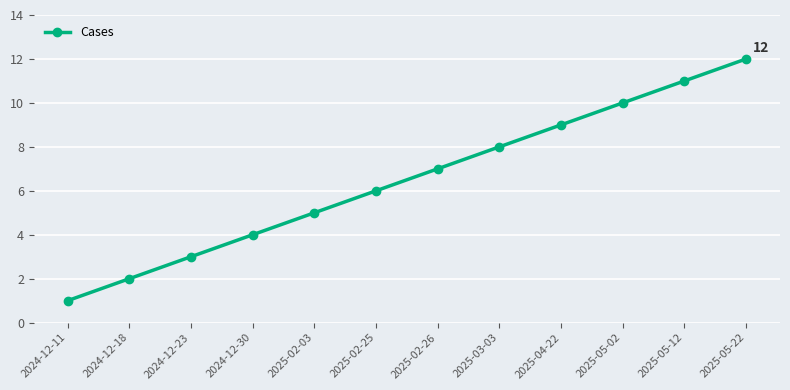

How many lines are shown in the chart?

1